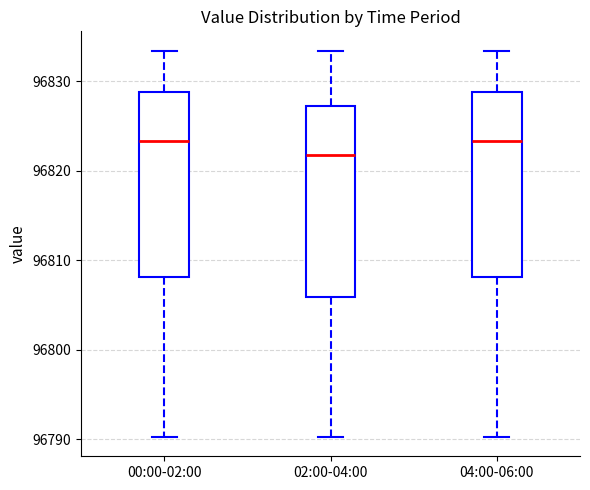

Which box's median line is the lowest?

02:00-04:00